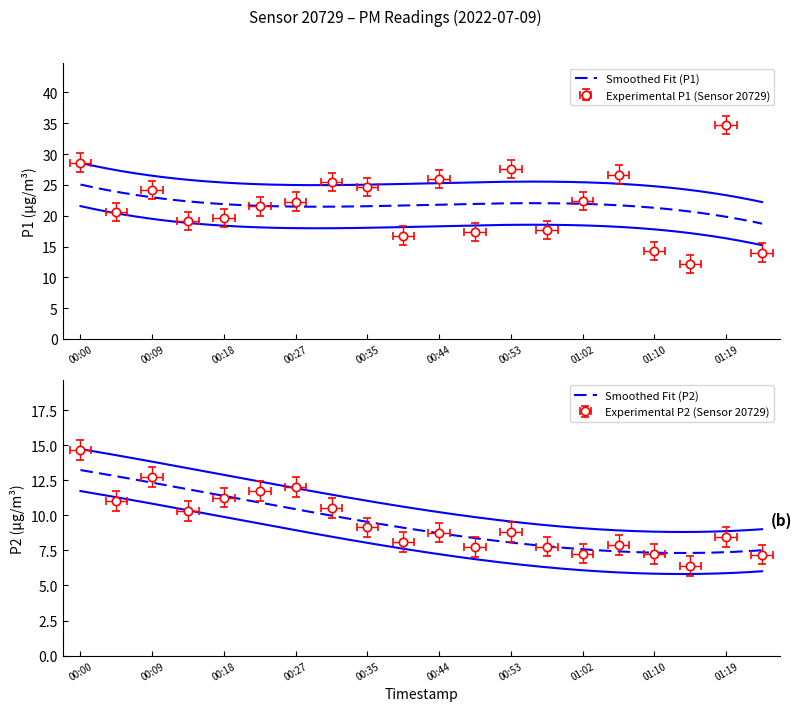

Between 00:14 and 01:24, which is larger?

00:14